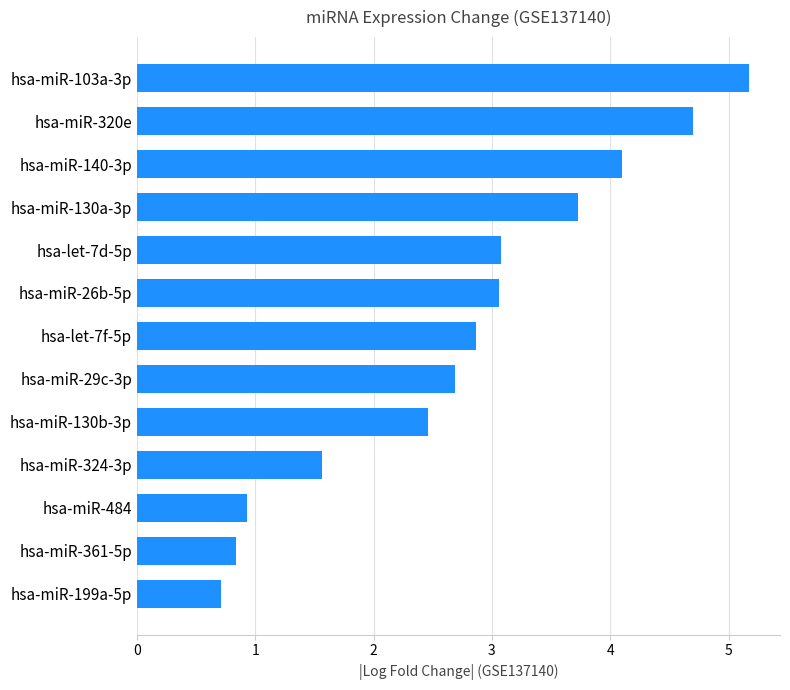

Read the value at hsa-miR-103a-3p.

5.2